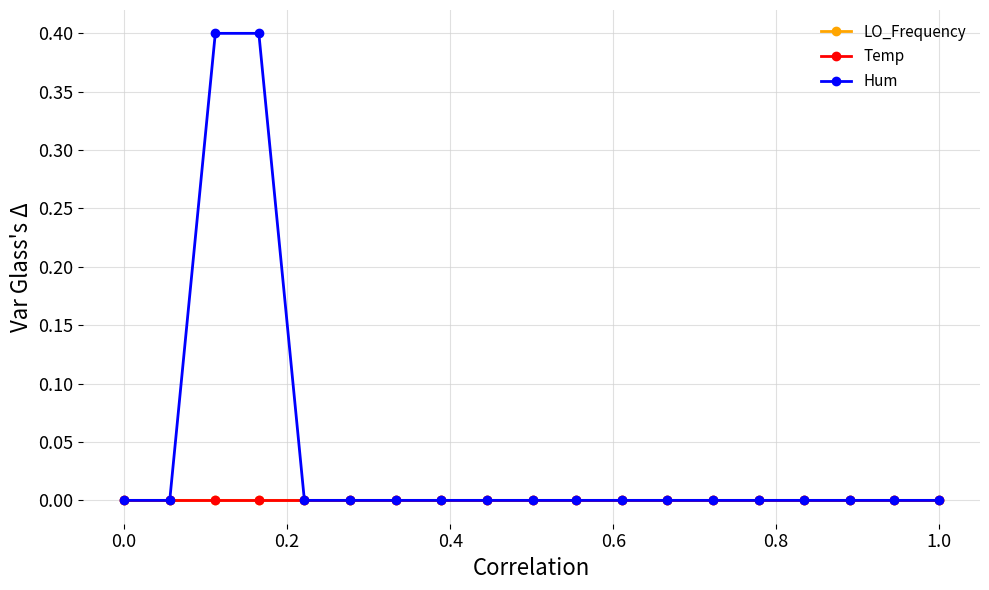

What is the difference between the maximum and minimum values in the Hum series?

0.4